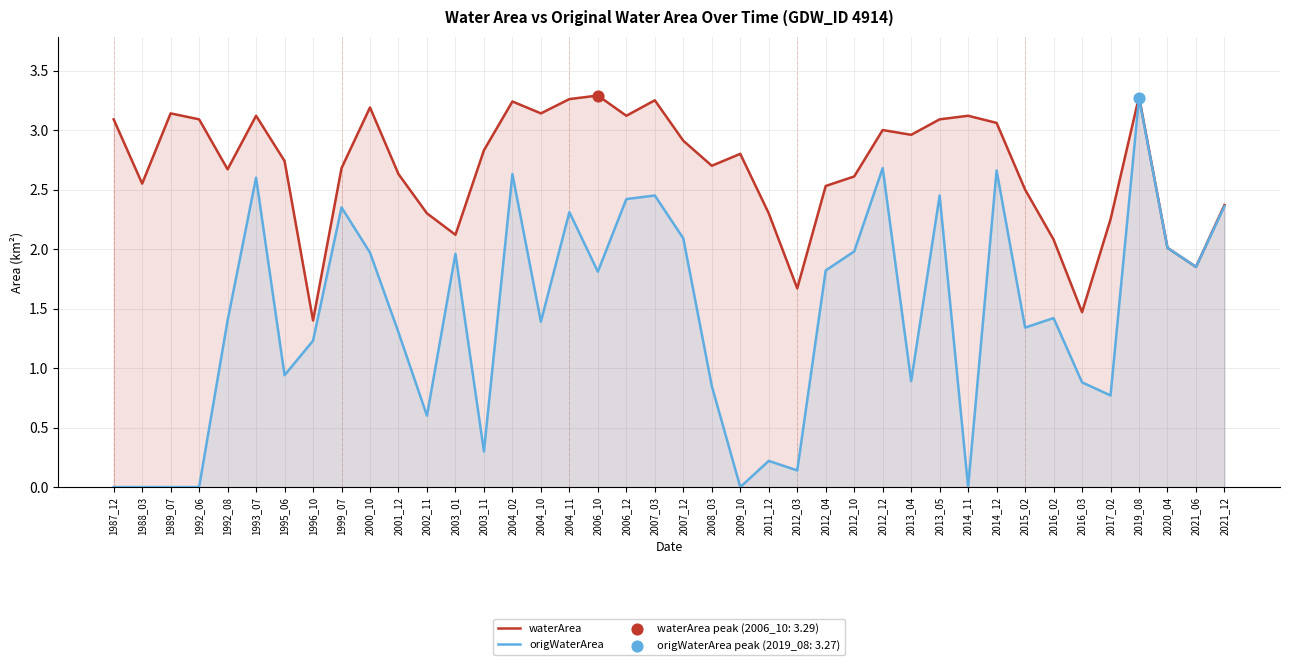

Which series has the largest total across all categories?

waterArea